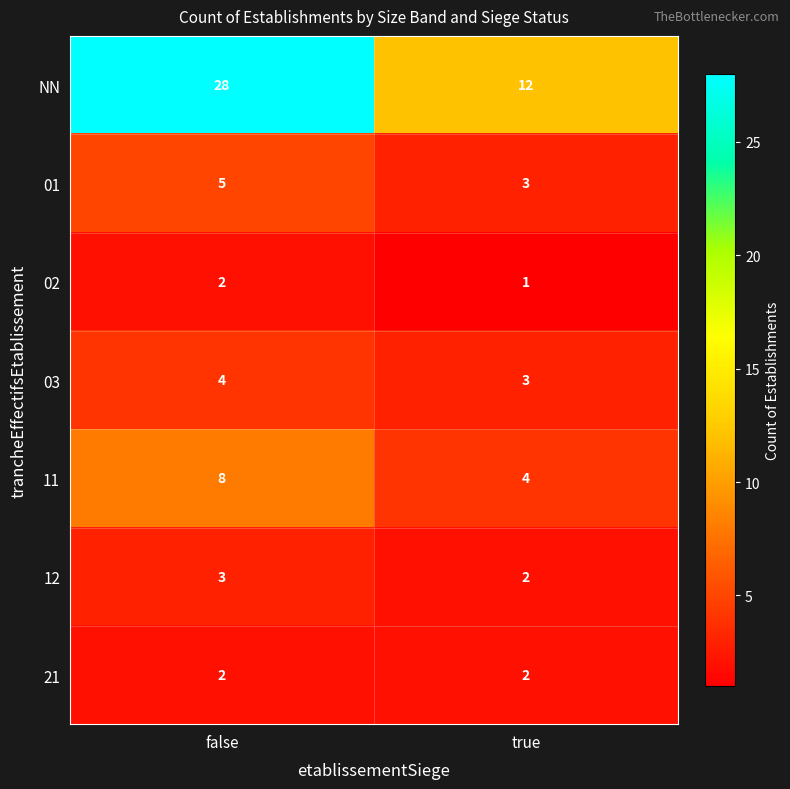

At how many categories does at least one series exceed 3?

2